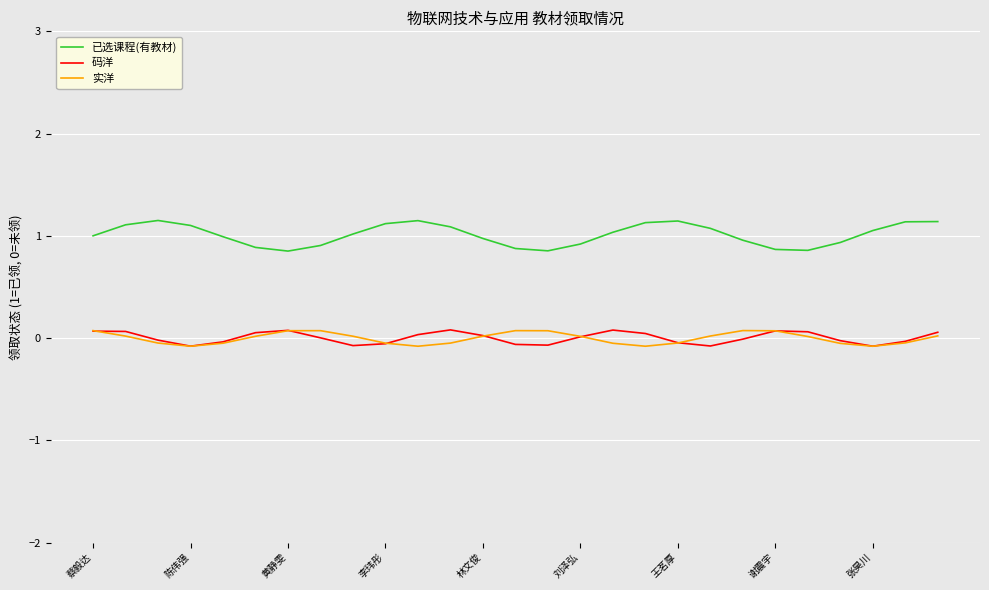

True or false: 码洋 and 已选课程(有教材) cross at least once.

False